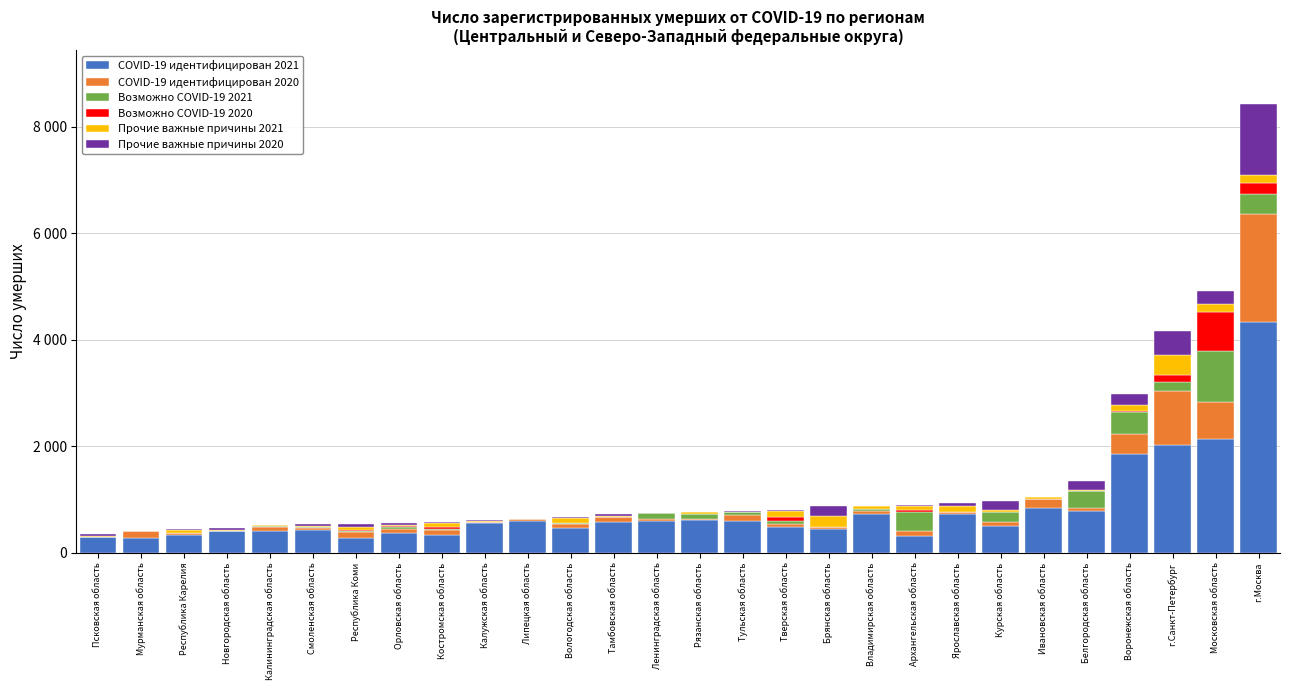

Read the COVID-19 идентифицирован 2020 value at Вологодская область, to the nearest 10.

80